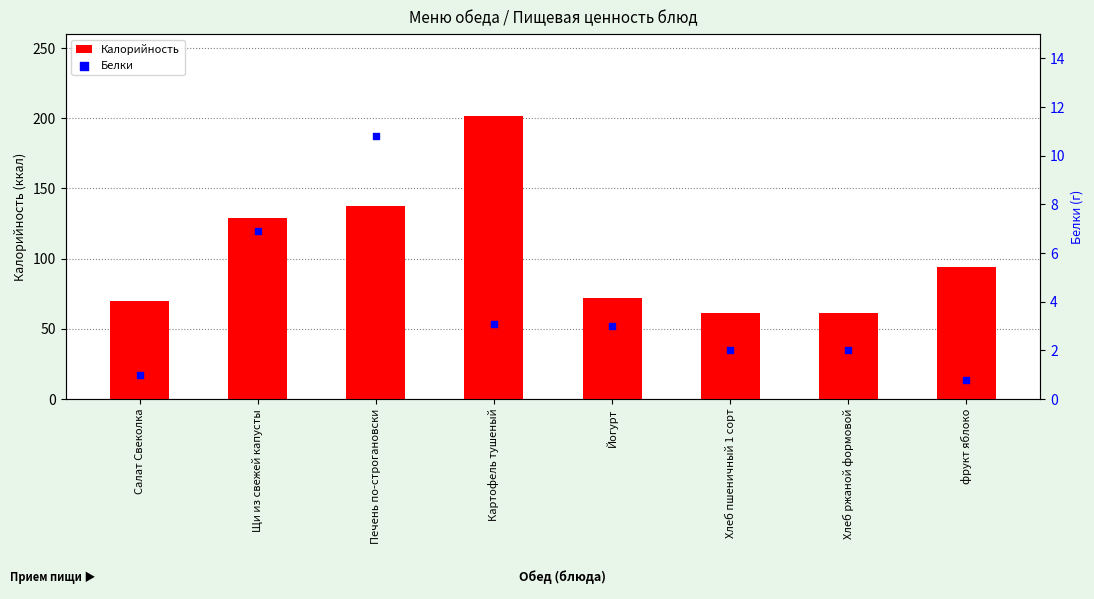

What are all the series names shown in the legend?

Калорийность, Белки